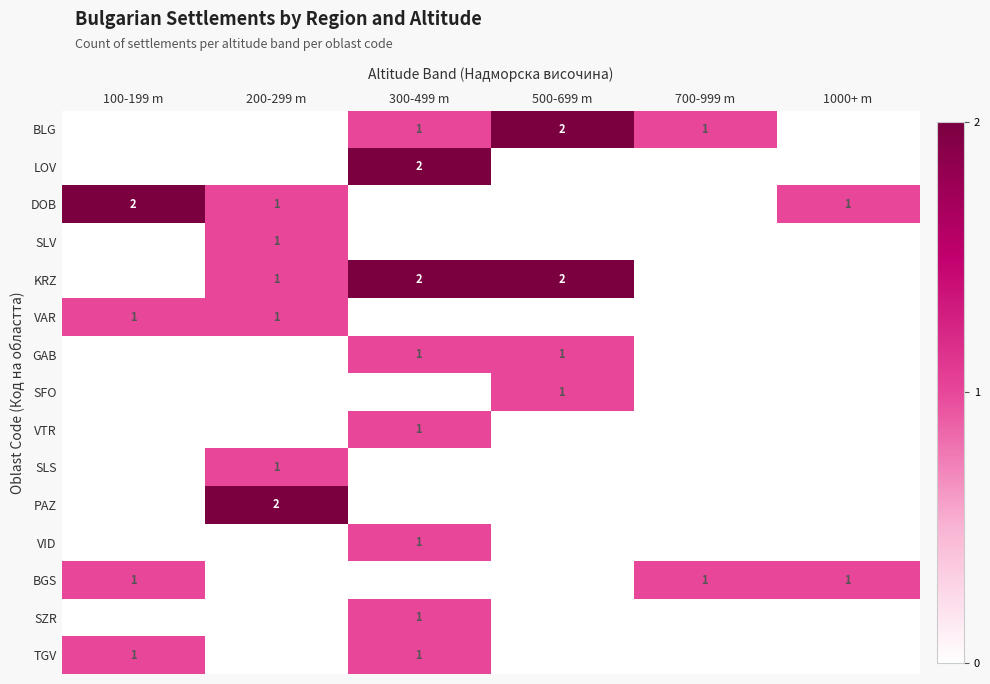

At which category is the sum across all series the highest?

300-499 m